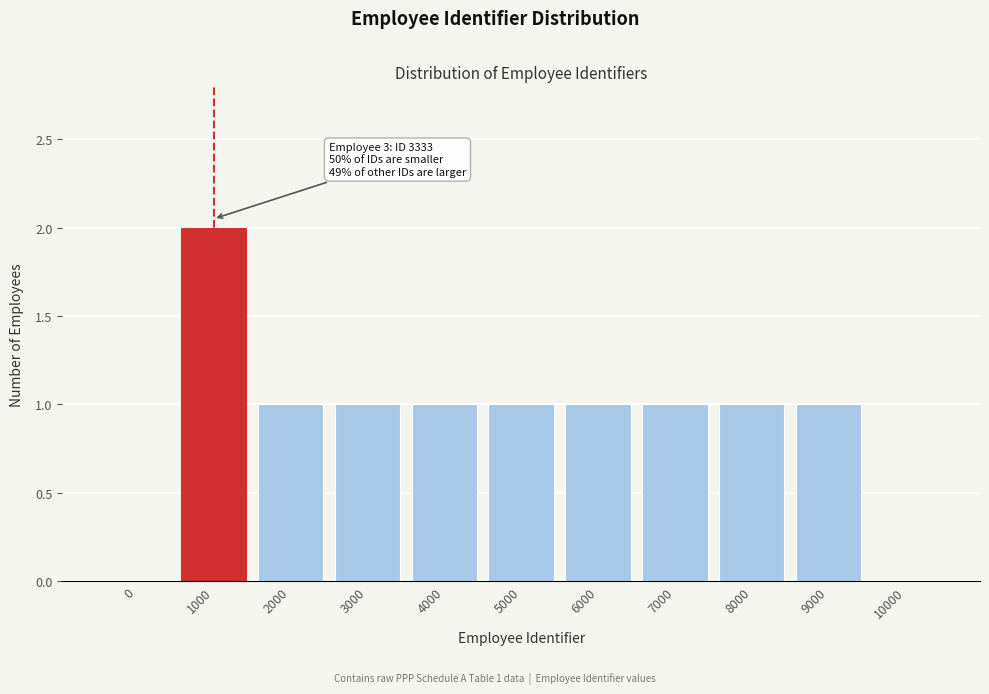

Reading left to right, list all the values displayed in this chart.

0=0	1000=2	2000=1	3000=1	4000=1	5000=1	6000=1	7000=1	8000=1	9000=1	10000=0